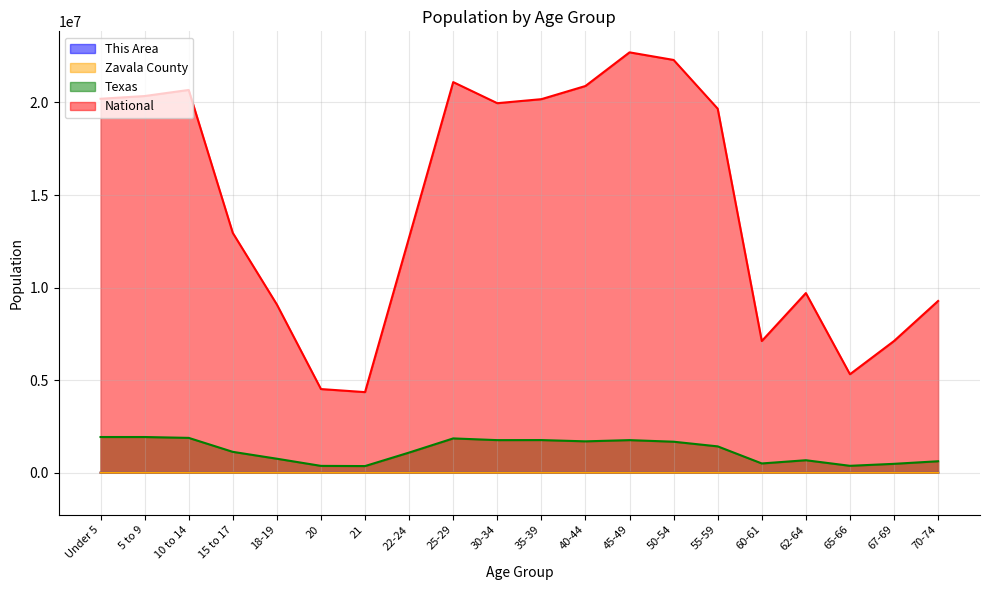

How many data points in This Area are above 458?

9